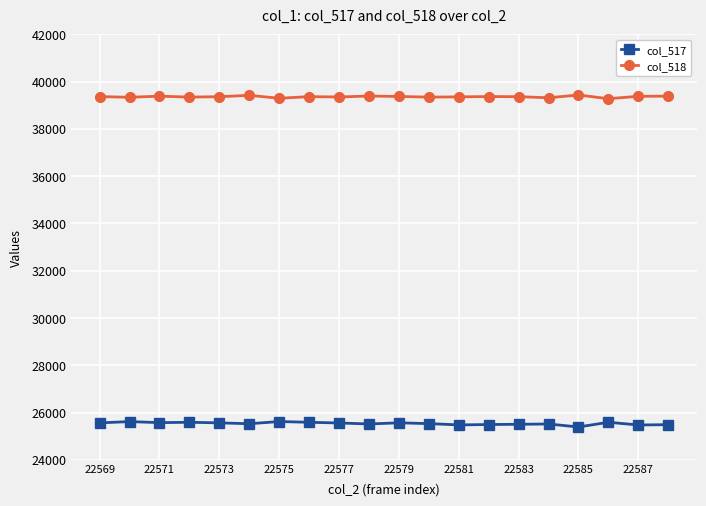

True or false: col_518 has more than 1 points higher than both neighbors.

True